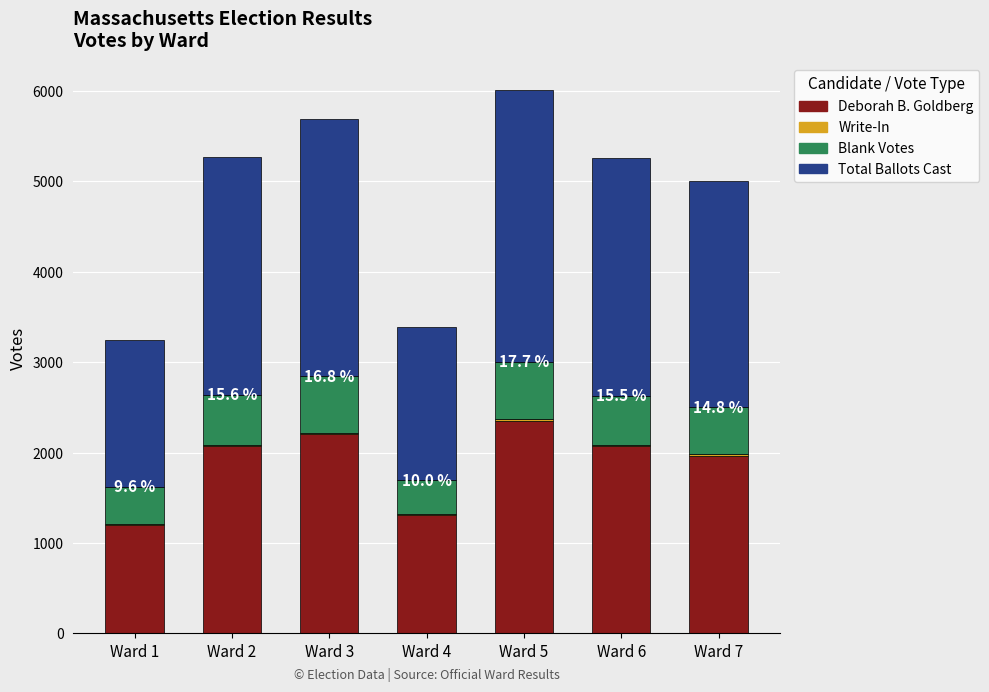

The value of Deborah B. Goldberg at Ward 2 is 2069. True or false?

True